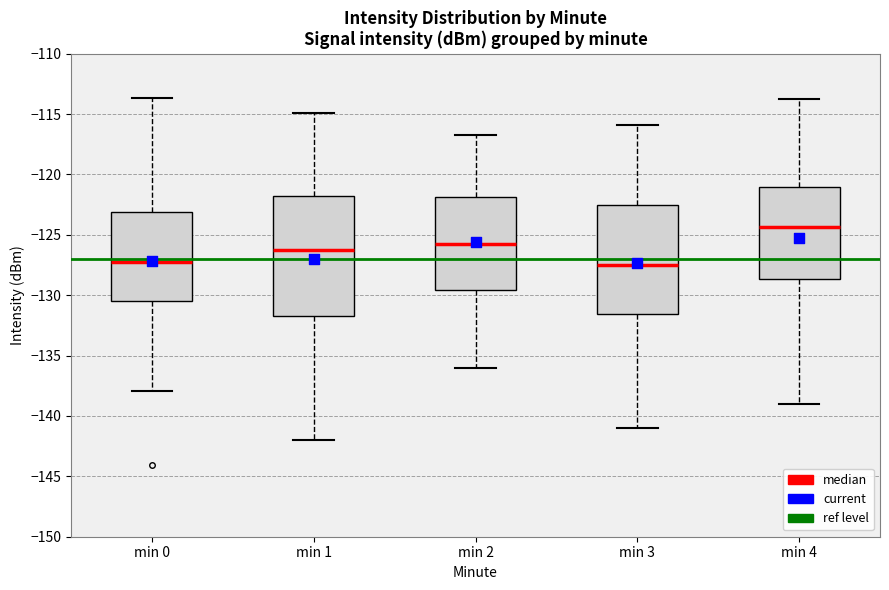

Reading left to right, transcribe this box plot: for each box, give where its median line is, the range the box spans, and where its two whiskers end, as read against the y-axis. The values are not printed on the chart, so give them approximately, as read against the axis.

min 0: median -127.0, box -130.5 to -123.0, whiskers -138.0 to -113.5
min 1: median -126.5, box -131.5 to -122.0, whiskers -142.0 to -115.0
min 2: median -126.0, box -129.5 to -122.0, whiskers -136.0 to -116.5
min 3: median -127.5, box -131.5 to -122.5, whiskers -141.0 to -116.0
min 4: median -124.5, box -128.5 to -121.0, whiskers -139.0 to -114.0